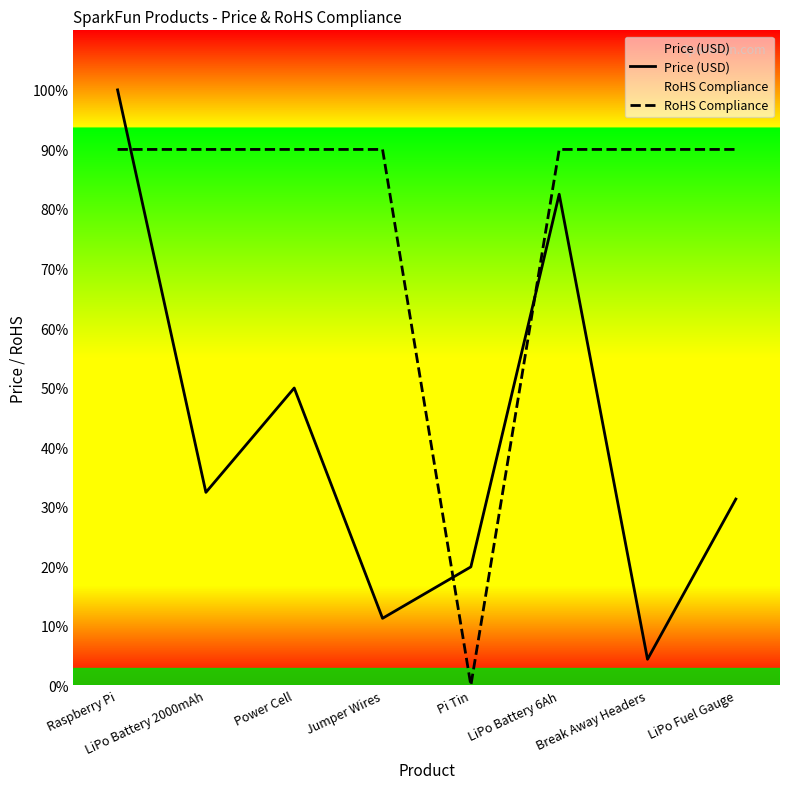

What is the average value of the Price (USD) series?

16.6